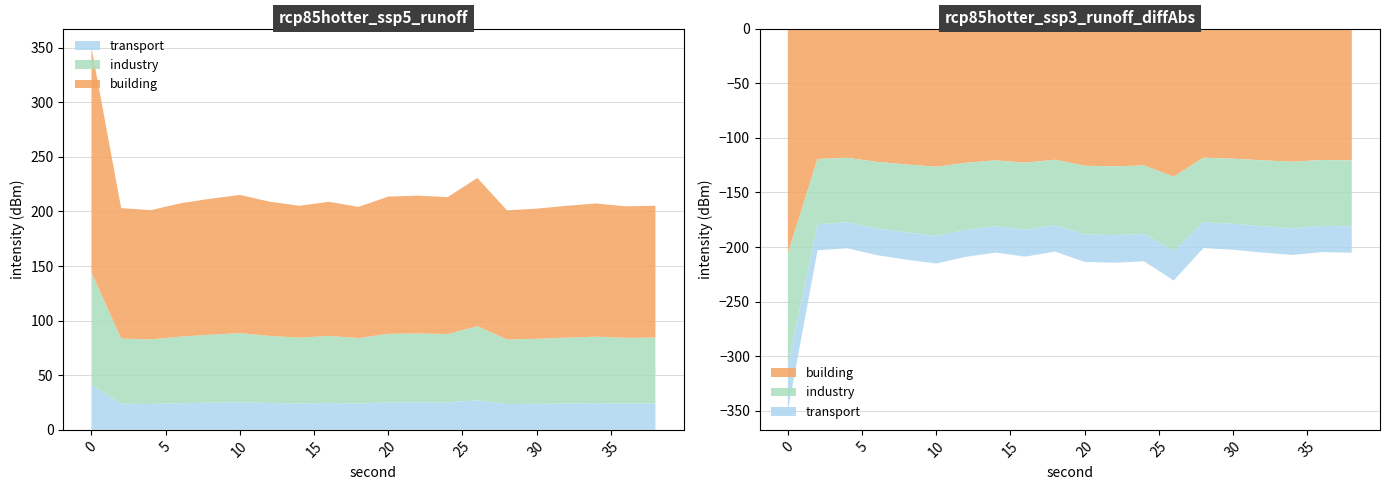

Reading left to right, what are all the values shown in this chart?

0=-205.8	2=-119.4	4=-118.3	6=-122.0	8=-124.5	10=-126.5	12=-122.9	14=-120.7	16=-122.8	18=-120.1	20=-125.6	22=-126.1	24=-125.4	26=-135.7	28=-118.2	30=-119.1	32=-120.6	34=-121.9	36=-120.4	38=-120.7